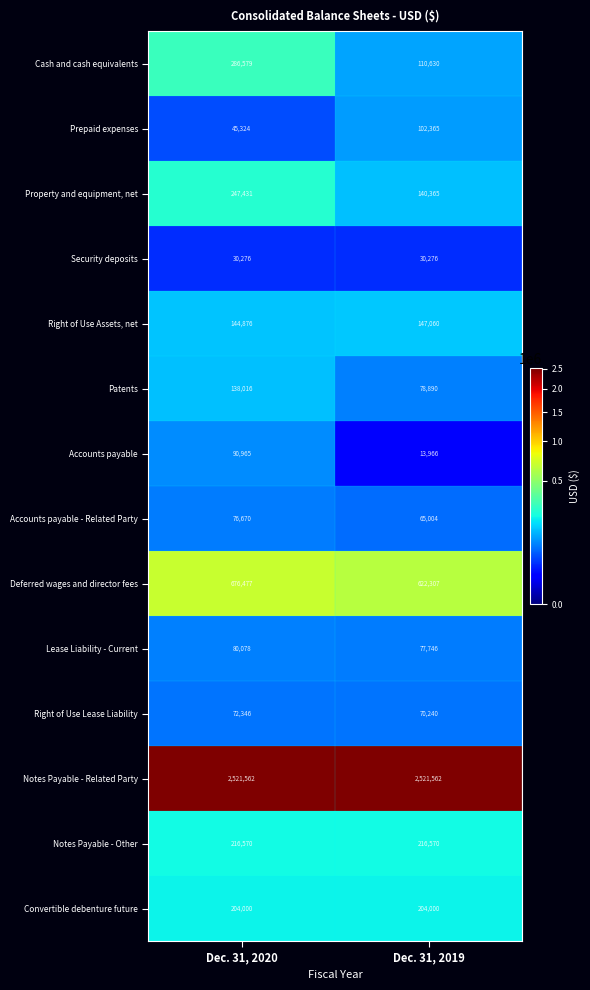

What is the sum of the Security deposits values at Dec. 31, 2020 and Dec. 31, 2019?

60552